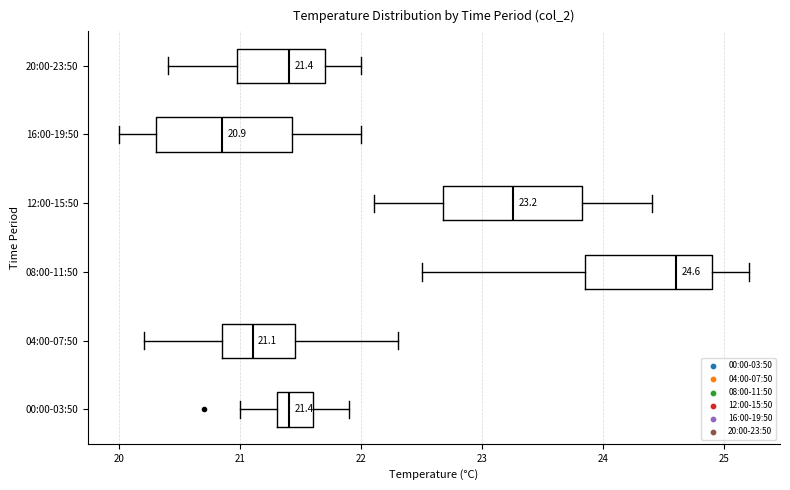

Which box's median line is the furthest to the left?

16:00-19:50